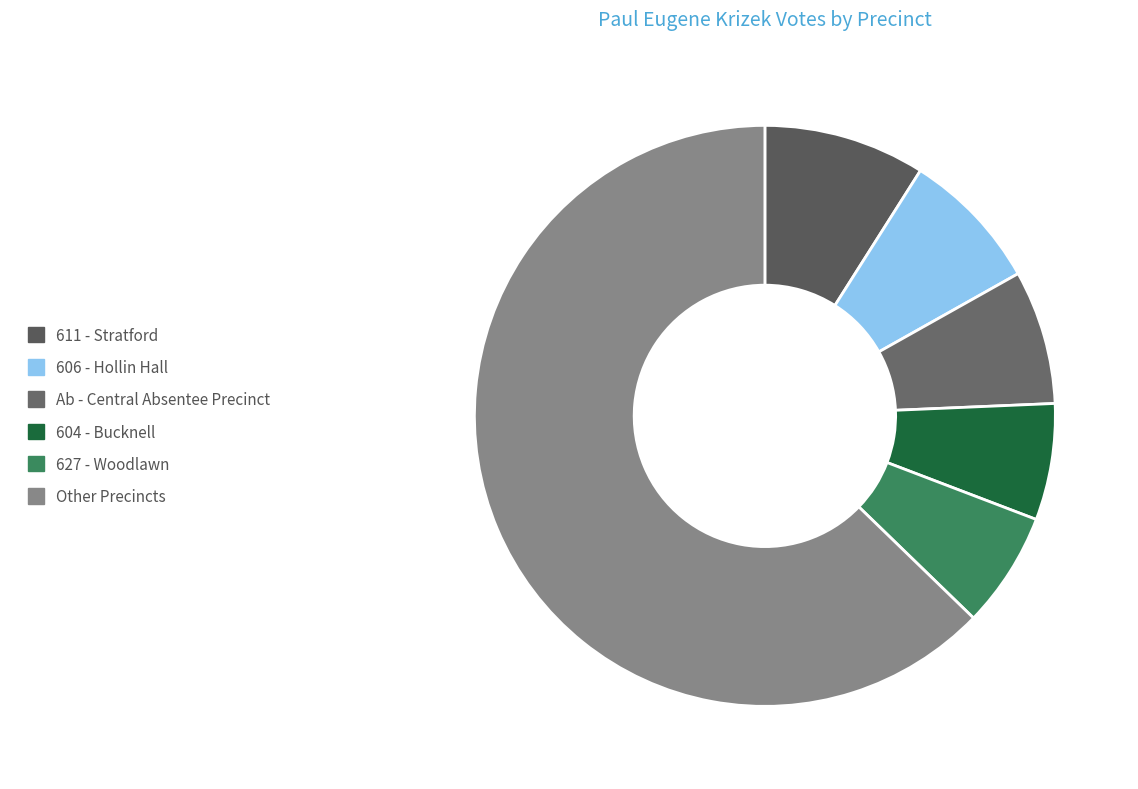

Does any single category account for the majority?

Yes